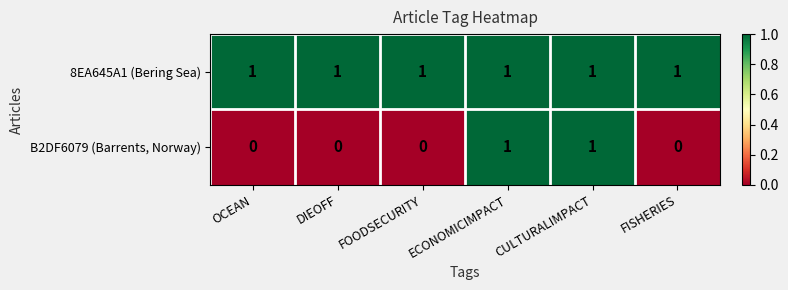

How many series are shown in this chart?

2